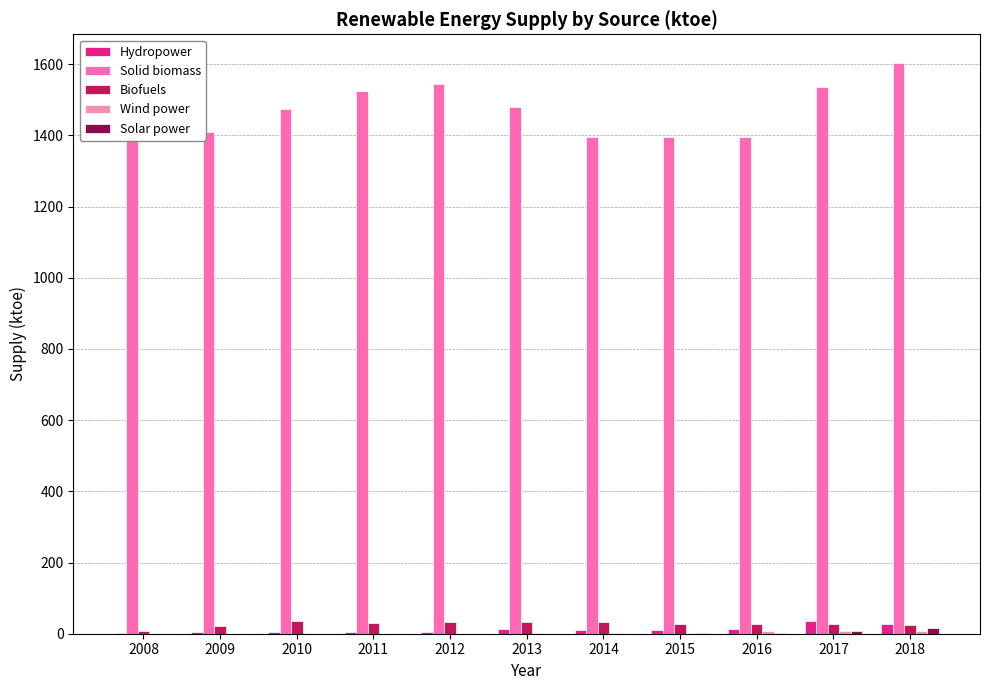

Is it true that Wind power equals 8.5 at 2018?

True